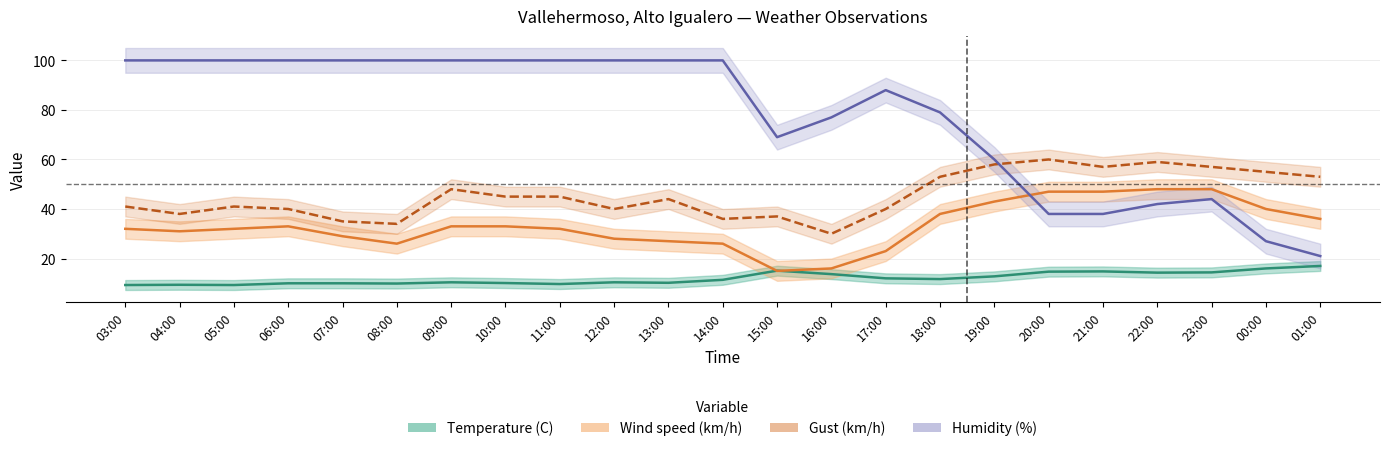

True or false: Humidity (%) and Temperature (C) intersect in this chart.

False